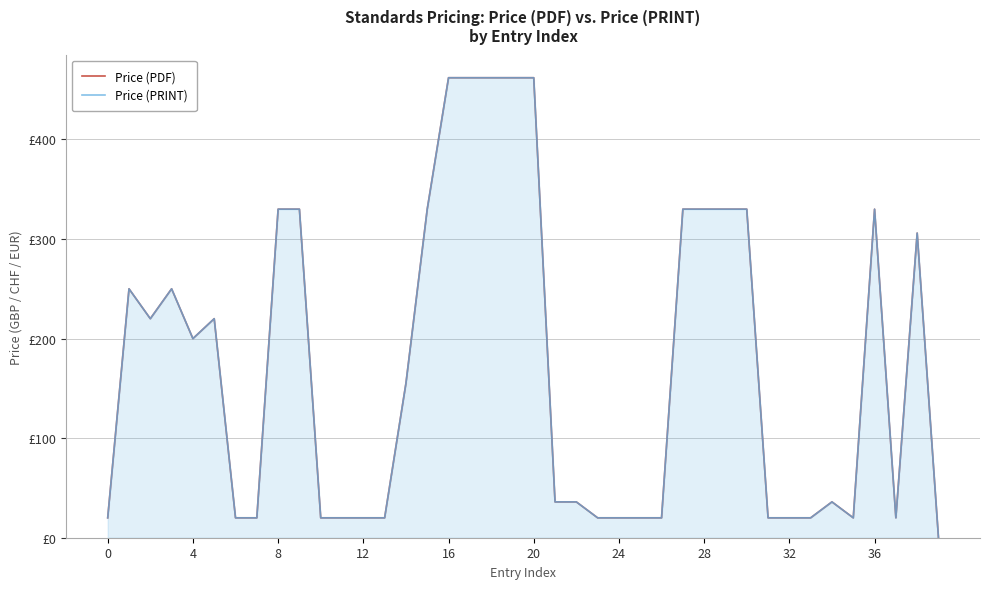

What is the highest value of the Price (PRINT) series?

462